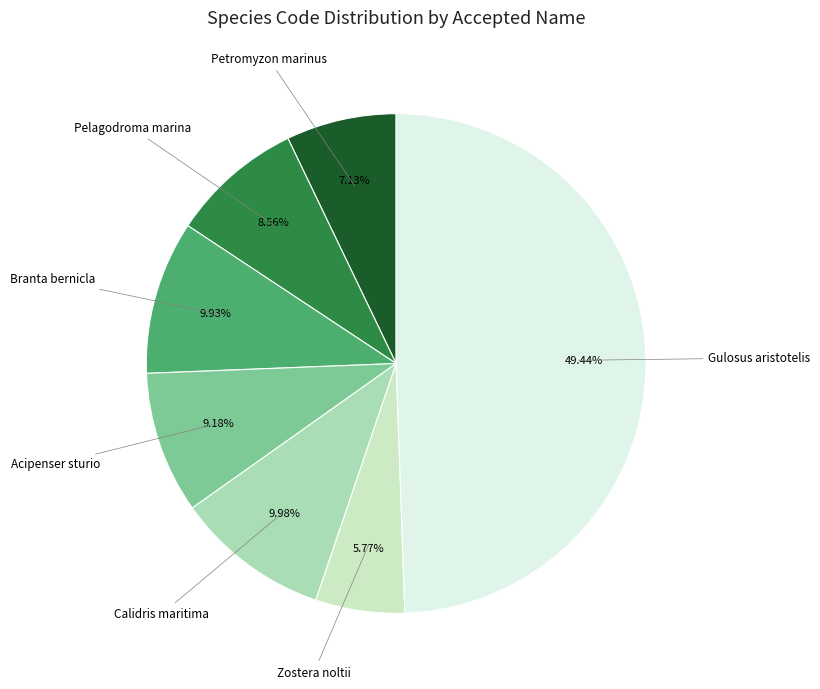

How many segments does this pie chart have?

7